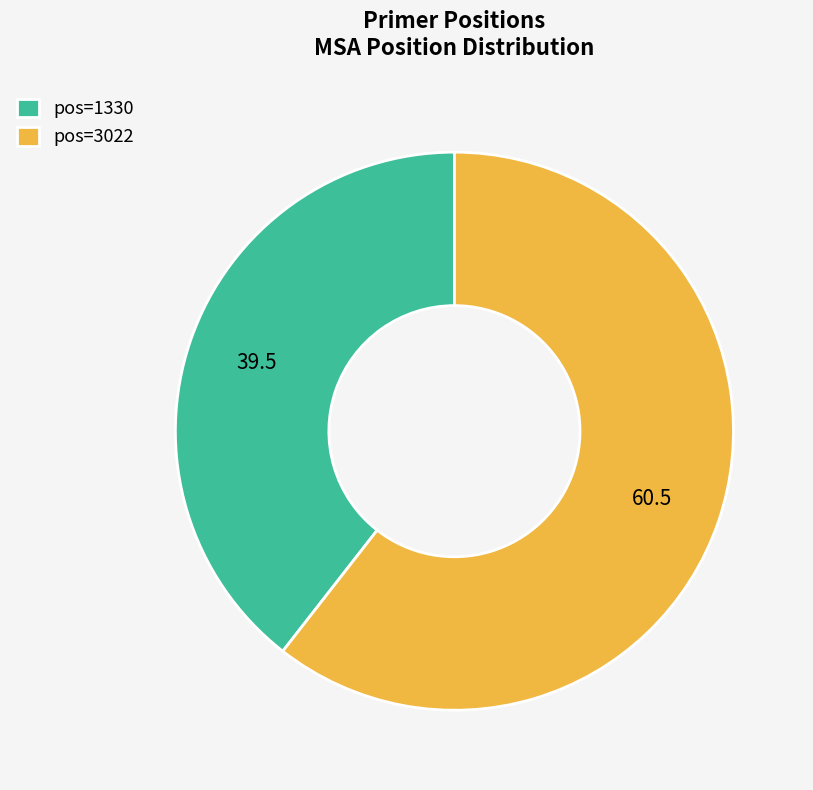

Count the number of slices in the pie.

2